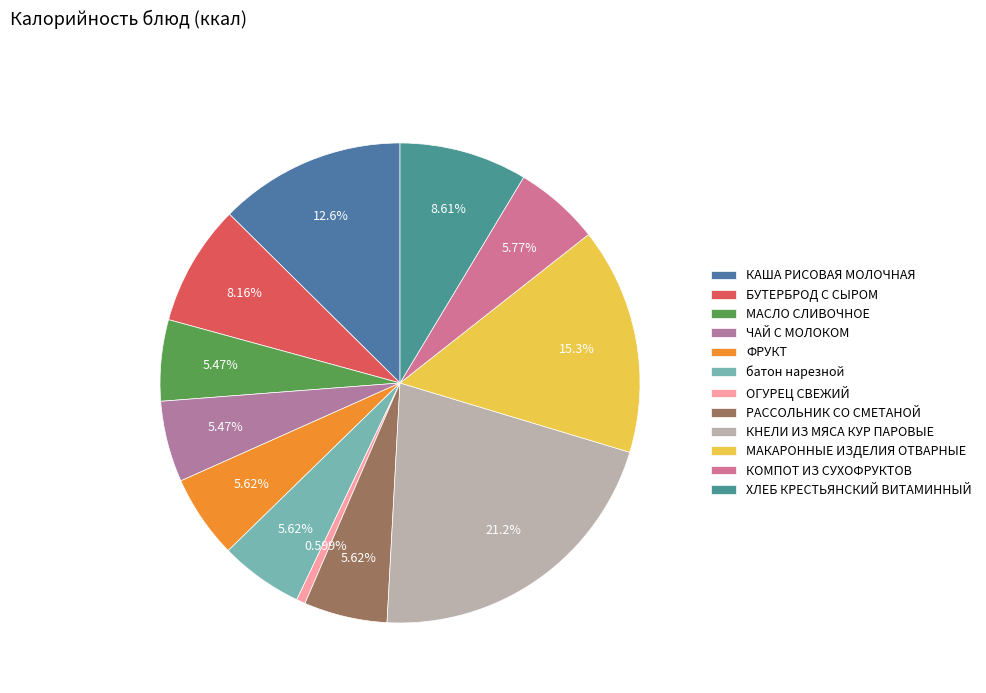

To the nearest percent, what percentage of the pie is РАССОЛЬНИК СО СМЕТАНОЙ?

6%